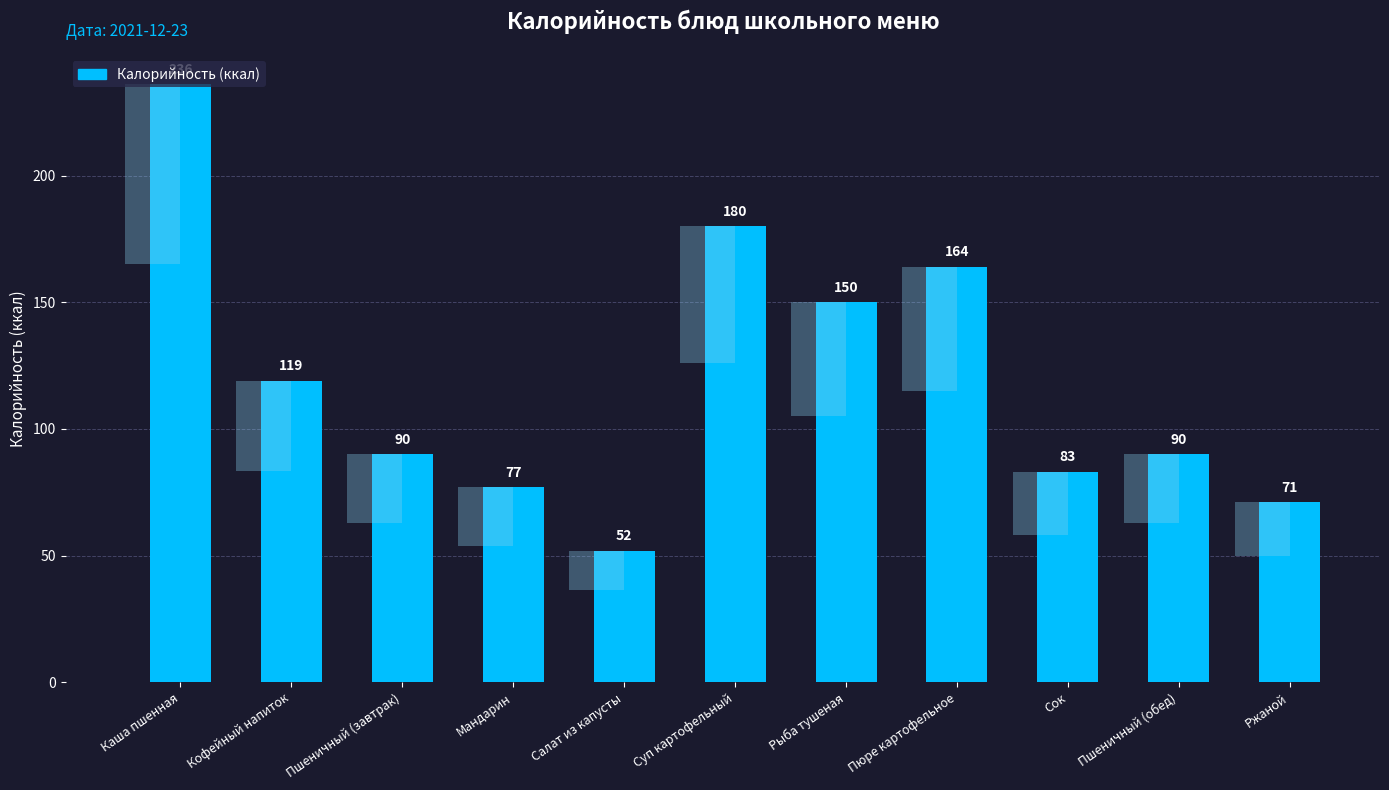

The value at Рыба тушеная is 205. True or false?

False